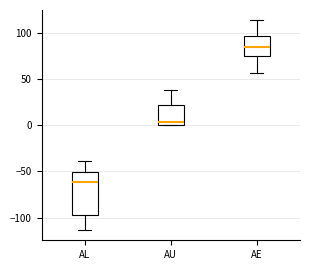

Which box has the lowest median line?

AL